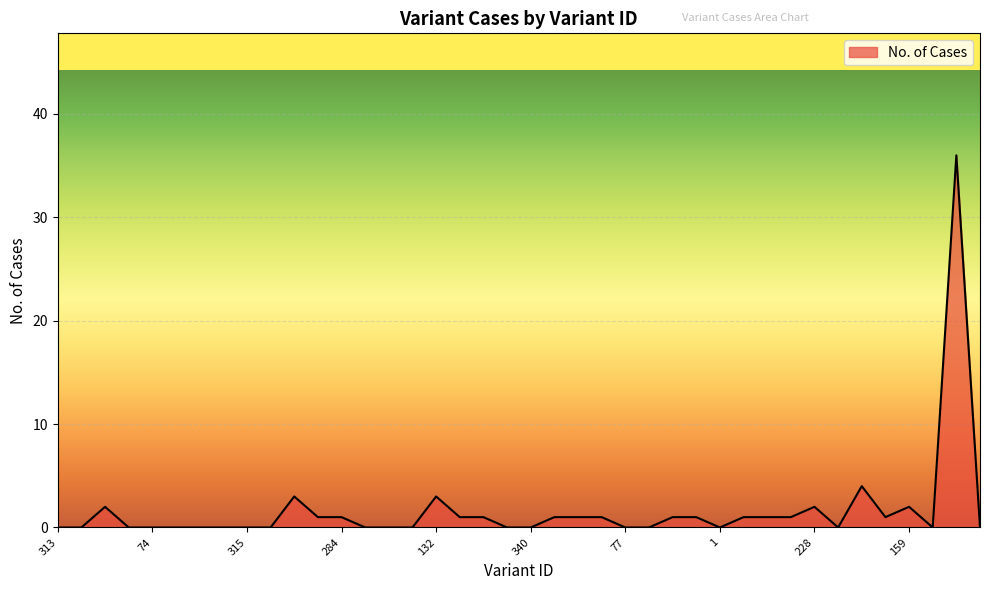

What is the greatest value displayed?

36